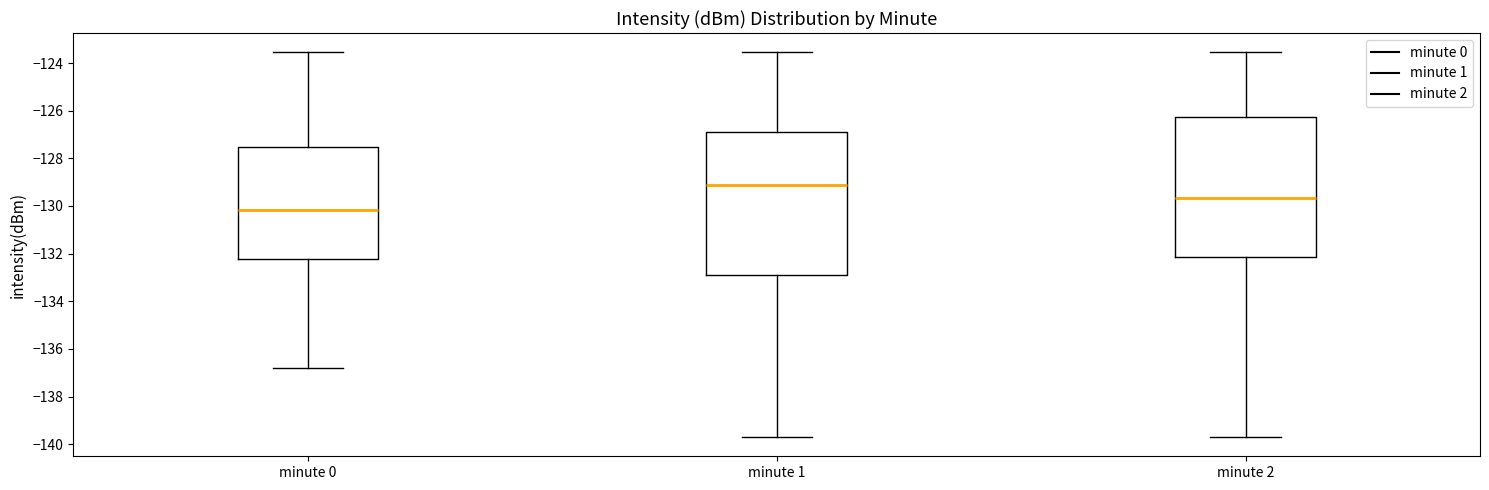

Reading left to right, transcribe this box plot: for each box, give where its median line is, the range the box spans, and where its two whiskers end, as read against the y-axis. The values are not printed on the chart, so give them approximately, as read against the axis.

minute 0: median -130.2, box -132.2 to -127.6, whiskers -136.8 to -123.6
minute 1: median -129.2, box -133.0 to -126.8, whiskers -139.8 to -123.6
minute 2: median -129.6, box -132.2 to -126.2, whiskers -139.8 to -123.6